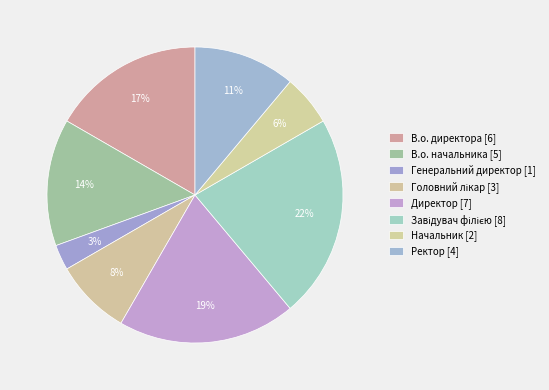

Does any single category account for the majority?

No